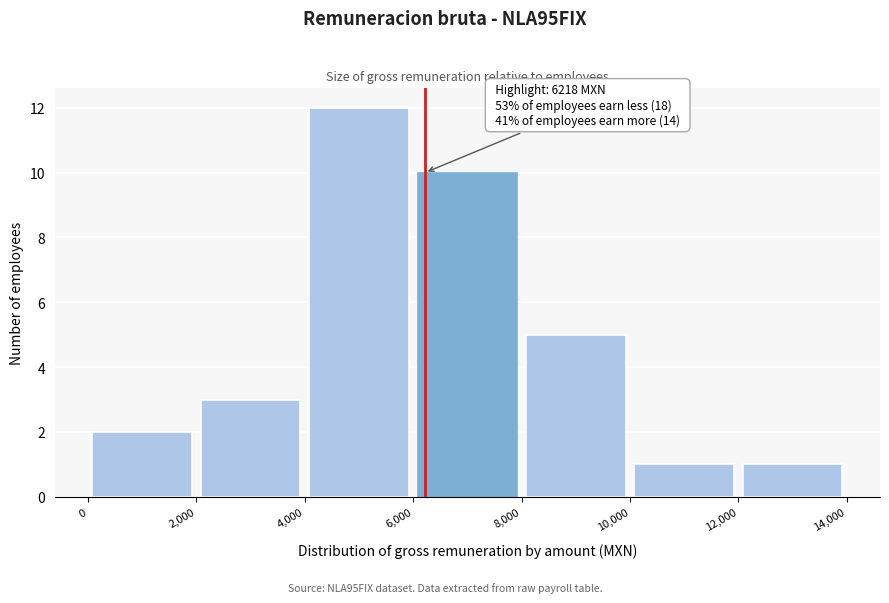

Over which range of the x-axis is the bar tallest?

4,000 to 6,000